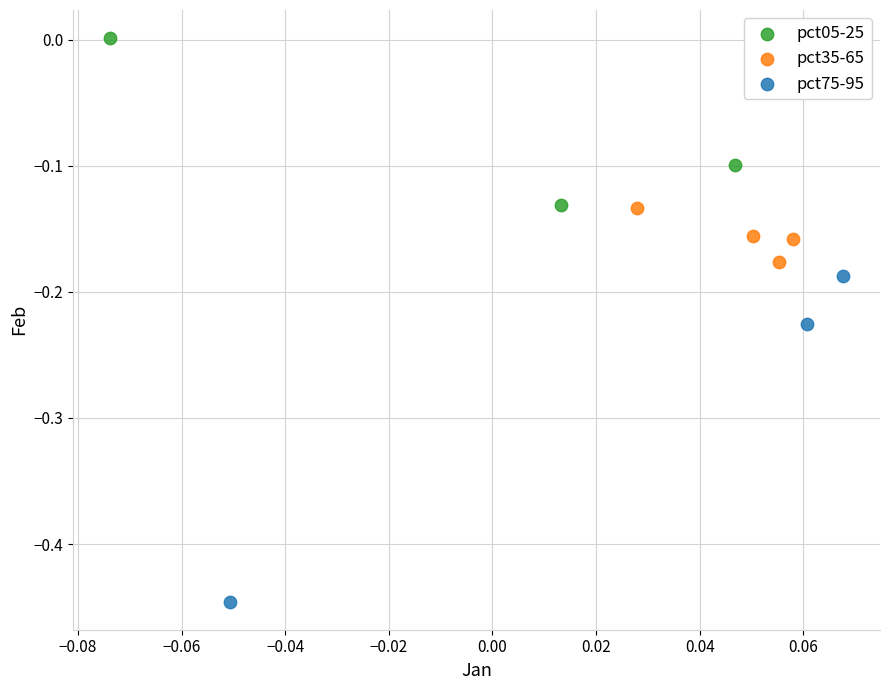

Which series contains the lowest Y value?

pct75-95